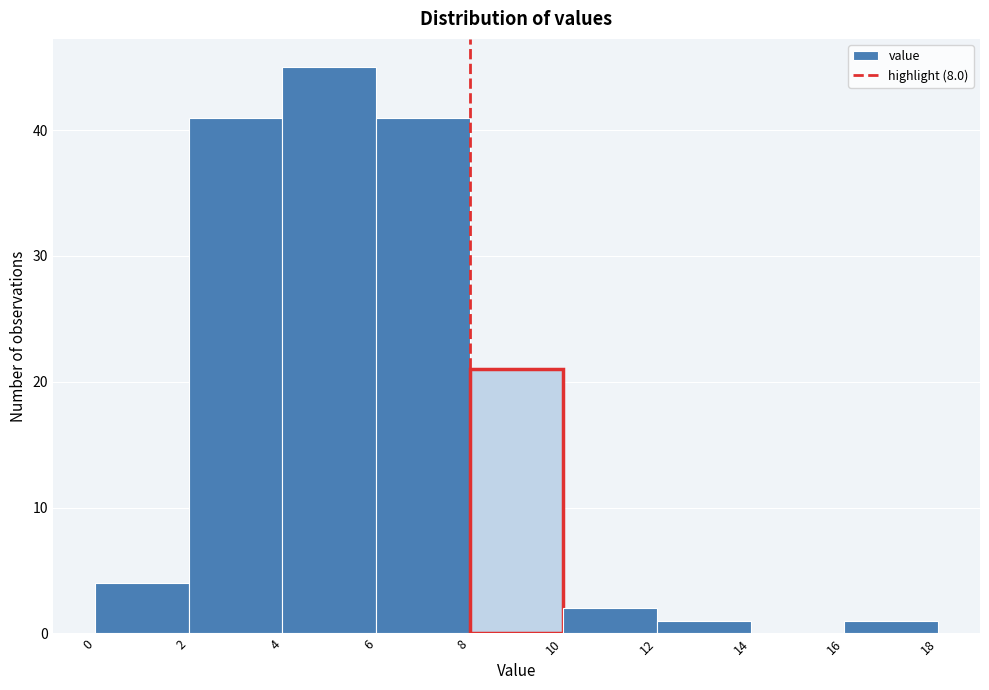

Reading left to right, list every bar in this chart as the range it spans on the x-axis followed by its height. The values are not printed on the chart, so give them approximately, as read against the axis.

0 to 2: 4
2 to 4: 41
4 to 6: 45
6 to 8: 41
8 to 10: 21
10 to 12: 2
12 to 14: 1
14 to 16: 0
16 to 18: 1